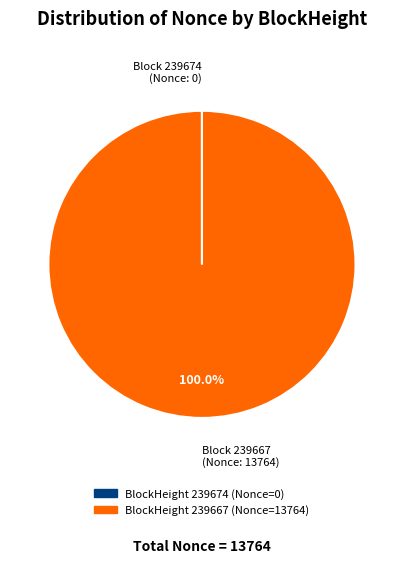

Is there a majority slice in this chart?

Yes